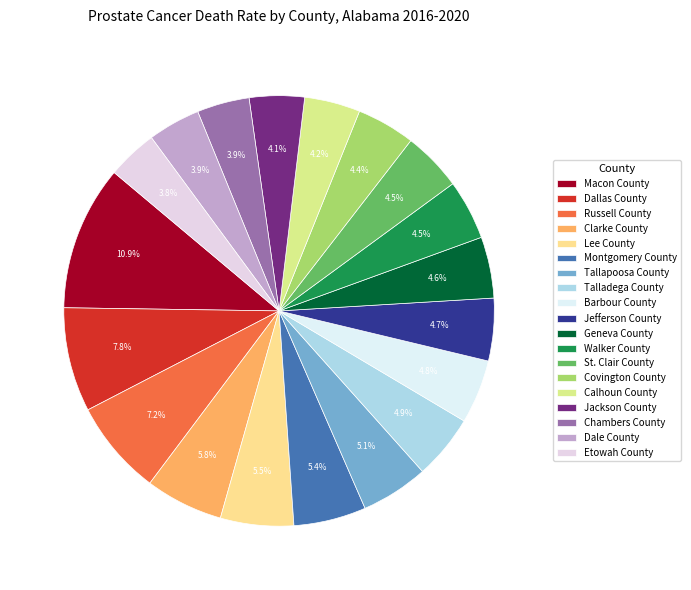

Between Clarke County and Dale County, which is larger?

Clarke County